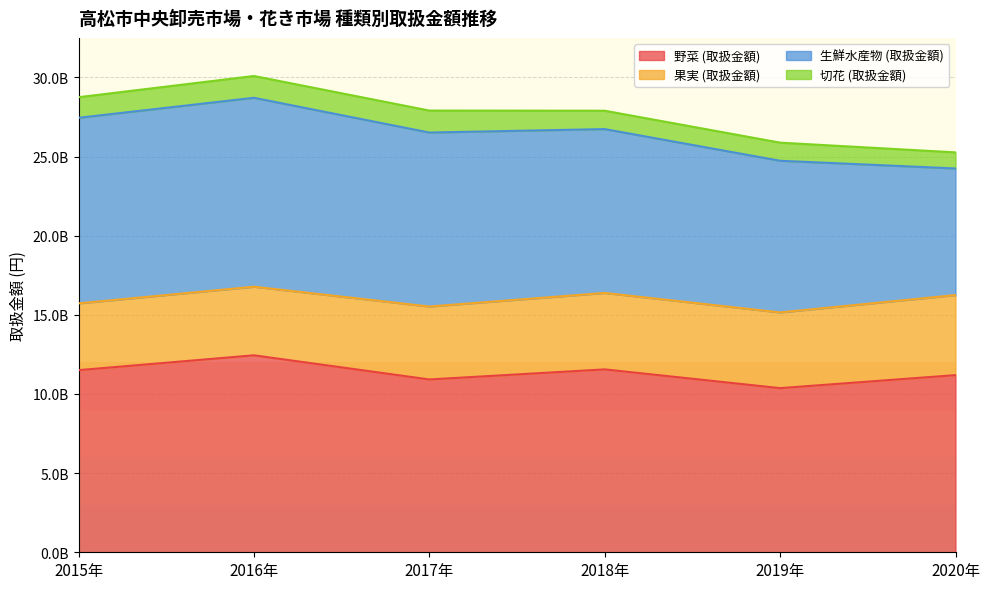

What is the label of the 5th point from the right?

2016年